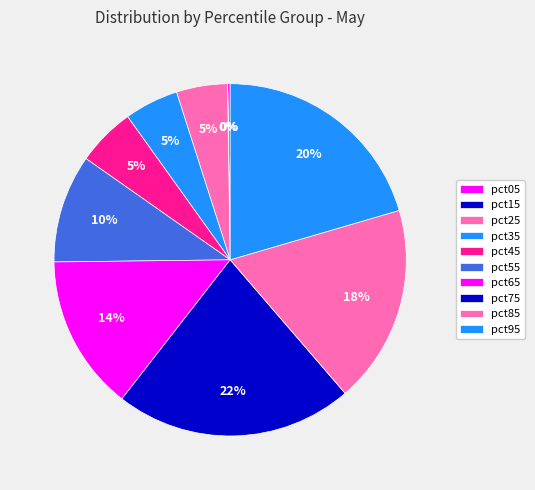

To the nearest percent, what is the difference between the pct65 and pct35 slice percentages?

9%